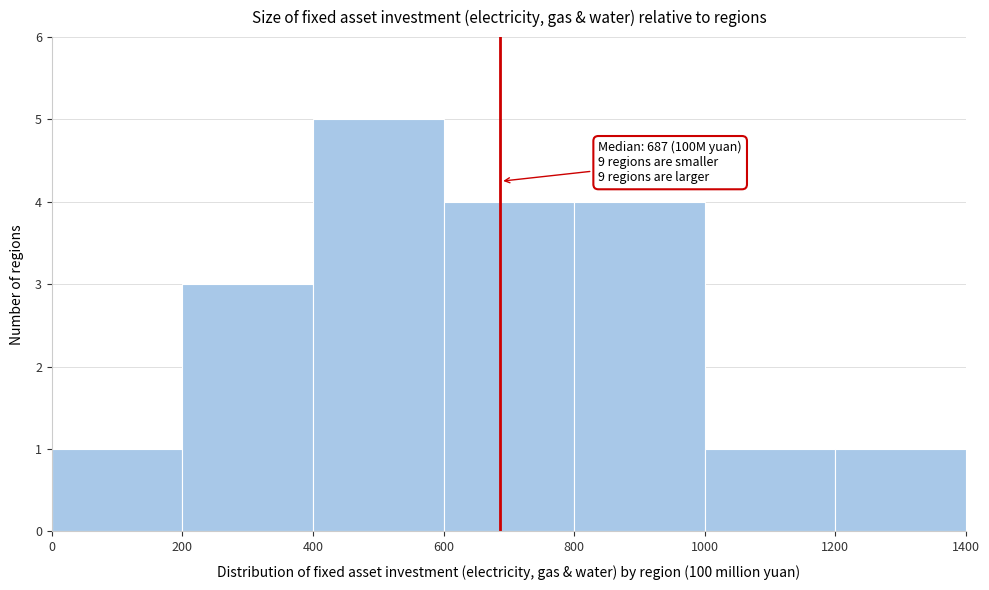

Which range on the x-axis has the tallest bar?

400 to 600